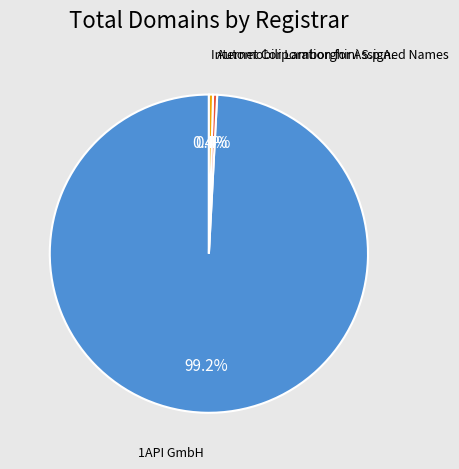

Is there any slice that represents more than half of the pie?

Yes